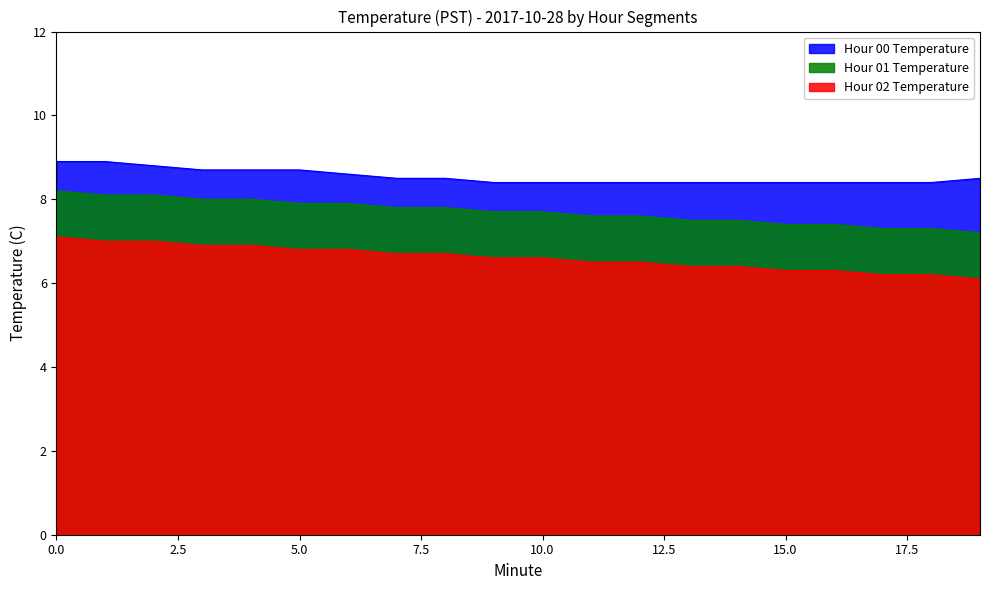

Is it true that Hour 02 Temperature equals 6.9 at 3?

True